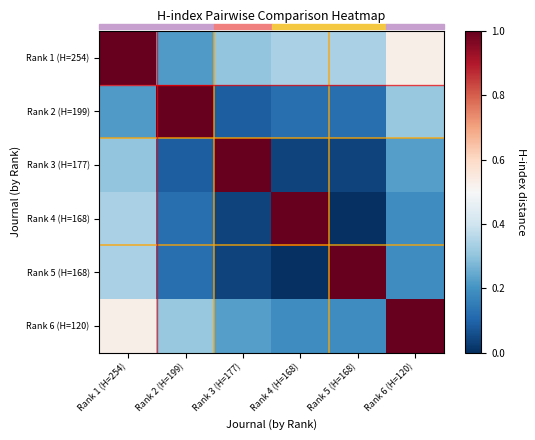

At how many categories does at least one series exceed 0?

6